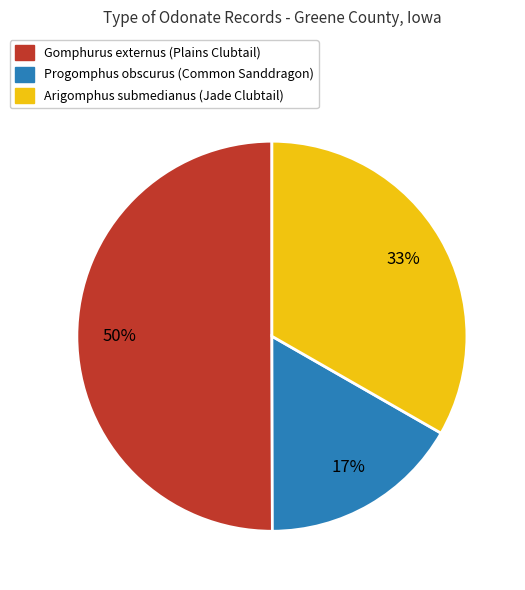

What is the ratio of the value at Gomphurus externus (Plains Clubtail) to the value at Arigomphus submedianus (Jade Clubtail)?

1.5